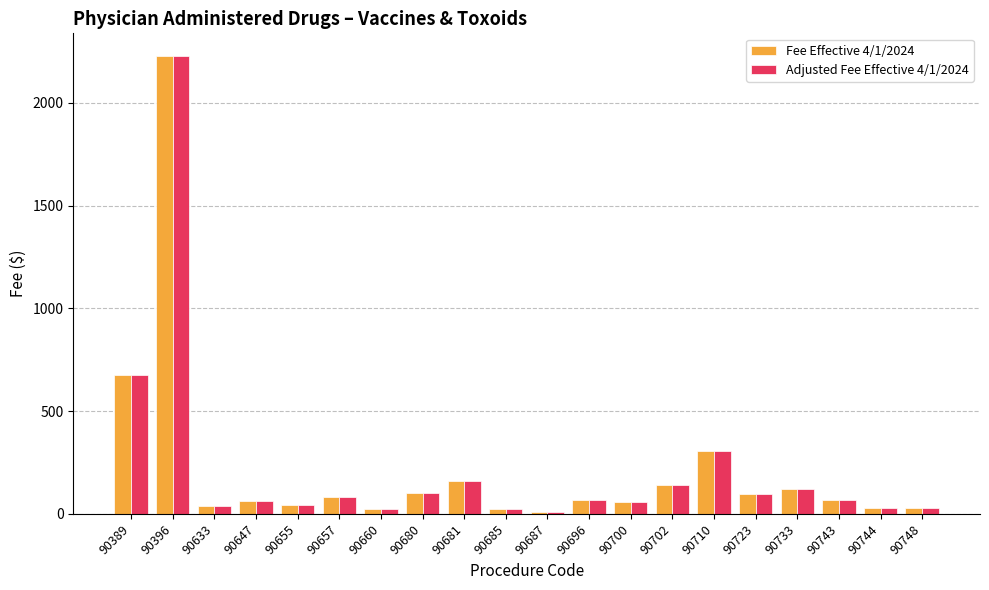

Where is Fee Effective 4/1/2024 nearest to the value 1117?

90389